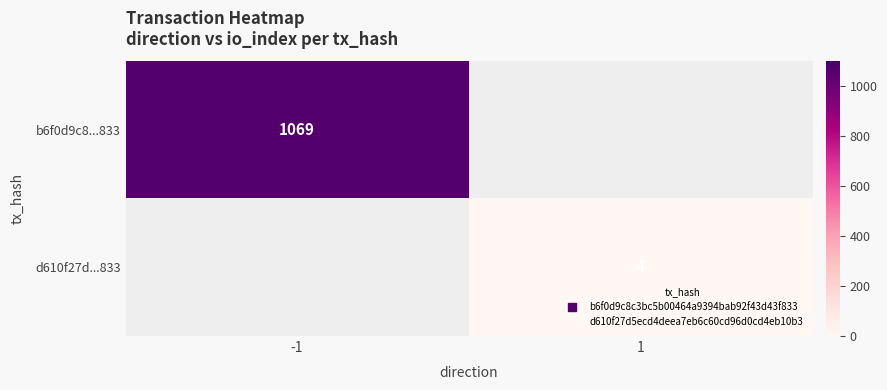

At which category does the chart reach its minimum across all series?

1